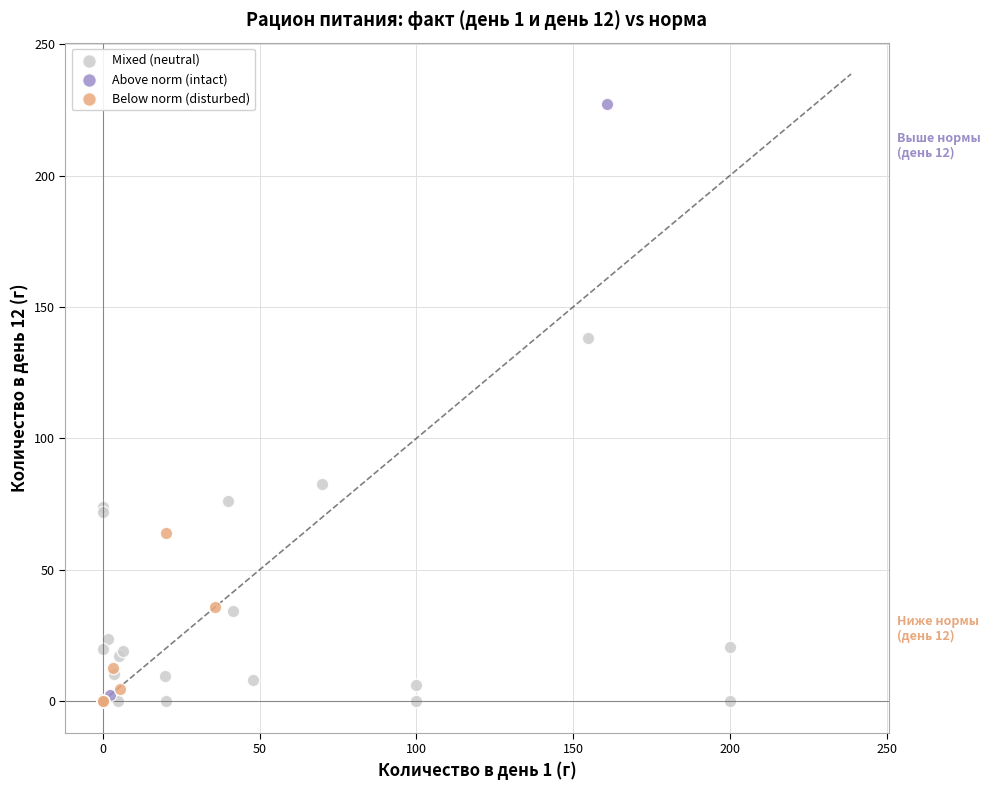

What are all the series names shown in the legend?

Mixed (neutral), Above norm (intact), Below norm (disturbed)